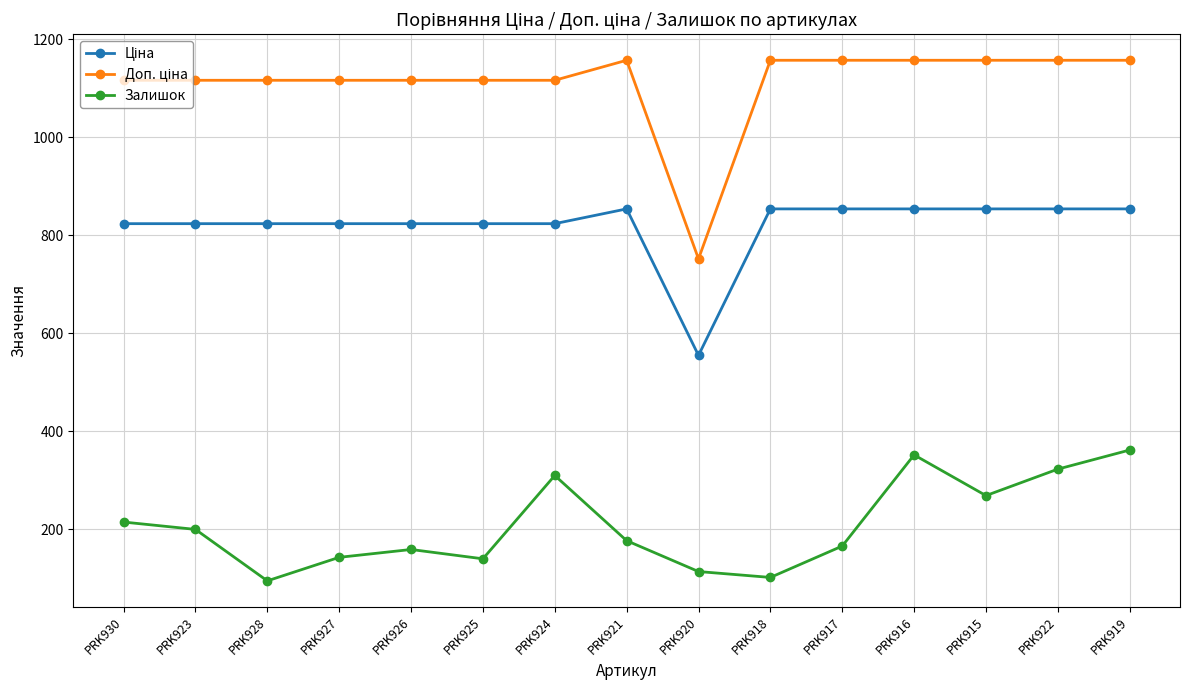

What value does the Залишок series have at PRK922?

323.0